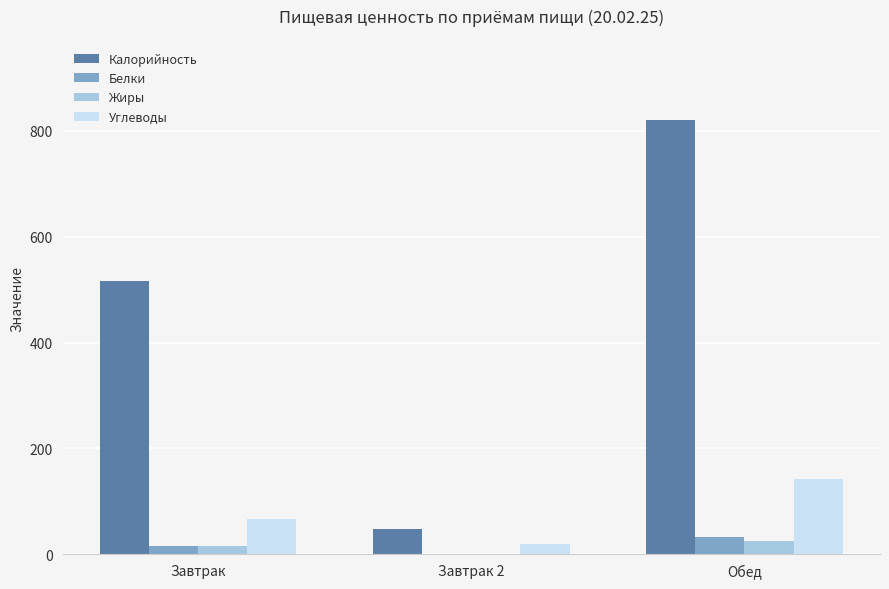

Reading left to right, list all the values displayed in this chart.

Калорийность: 516.0	47.0	821.0
Белки: 15.0	1.0	32.2
Жиры: 16.0	0.0	25.4
Углеводы: 66.0	20.0	141.6